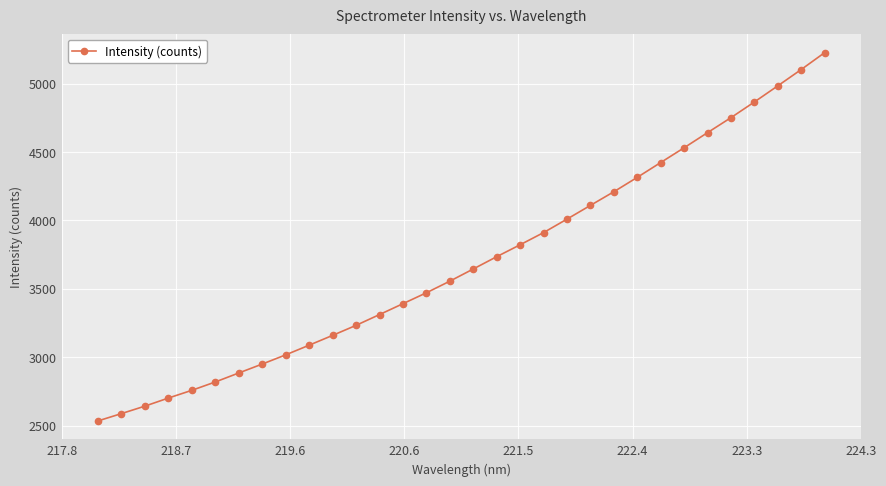

What is the smallest value displayed?

2534.1